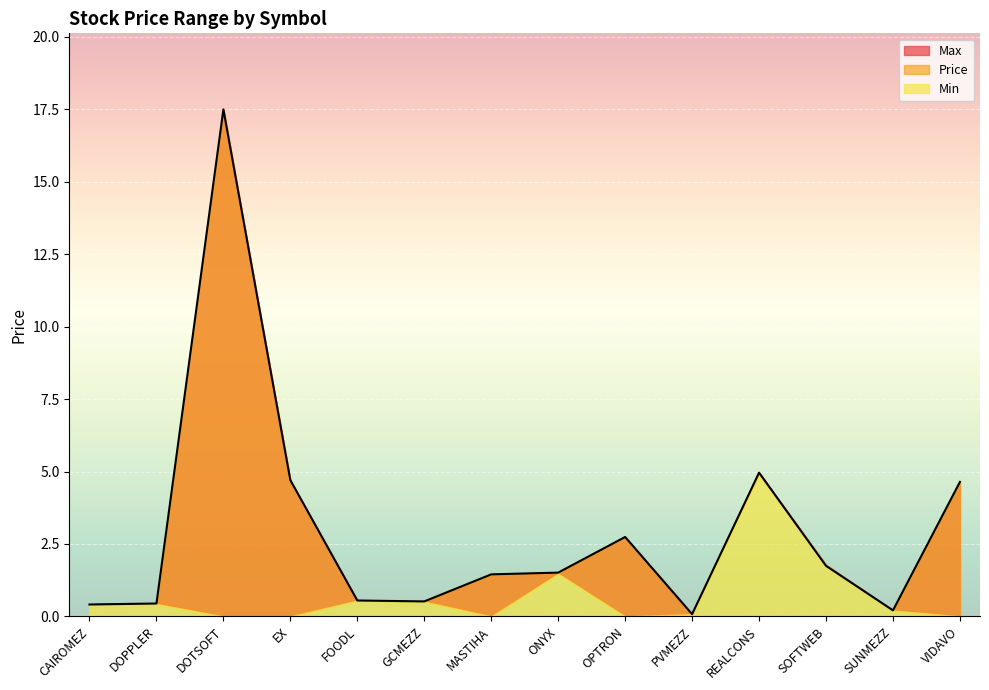

Reading left to right, extract all data points from this chart.

Price: CAIROMEZ=0.4	DOPPLER=0.4	DOTSOFT=17.5	EX=4.7	FOODL=0.5	GCMEZZ=0.5	MASTIHA=1.4	ONYX=1.5	OPTRON=2.7	PVMEZZ=0.1	REALCONS=5.0	SOFTWEB=1.7	SUNMEZZ=0.2	VIDAVO=4.6
Max: CAIROMEZ=0.4	DOPPLER=0.5	DOTSOFT=0.0	EX=0.0	FOODL=0.6	GCMEZZ=0.5	MASTIHA=0.0	ONYX=1.5	OPTRON=0.0	PVMEZZ=0.1	REALCONS=5.0	SOFTWEB=1.8	SUNMEZZ=0.2	VIDAVO=0.0
Min: CAIROMEZ=0.4	DOPPLER=0.4	DOTSOFT=0.0	EX=0.0	FOODL=0.5	GCMEZZ=0.5	MASTIHA=0.0	ONYX=1.5	OPTRON=0.0	PVMEZZ=0.1	REALCONS=4.9	SOFTWEB=1.8	SUNMEZZ=0.2	VIDAVO=0.0